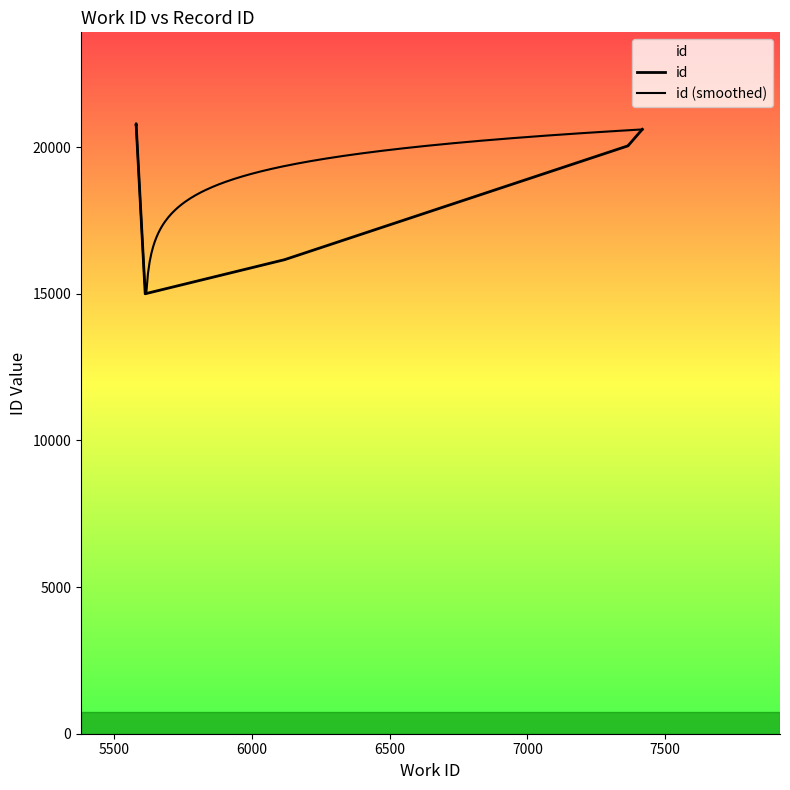

What is the greatest value displayed?

20793